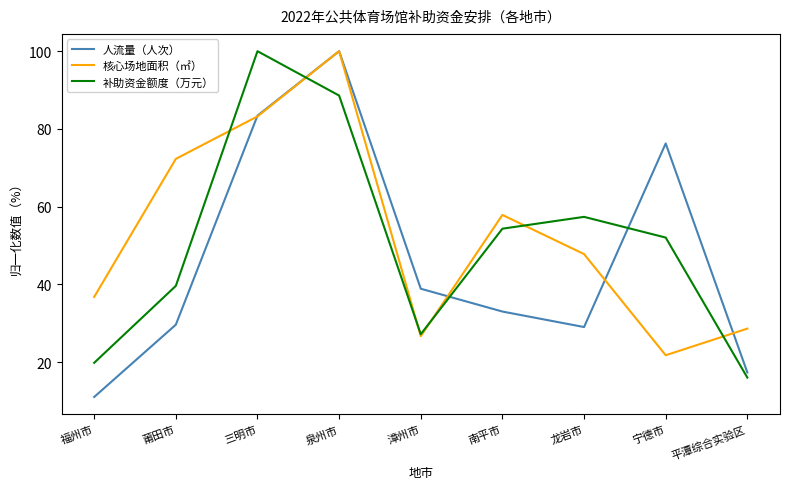

What is the total value across all series at 宁德市?

150.0